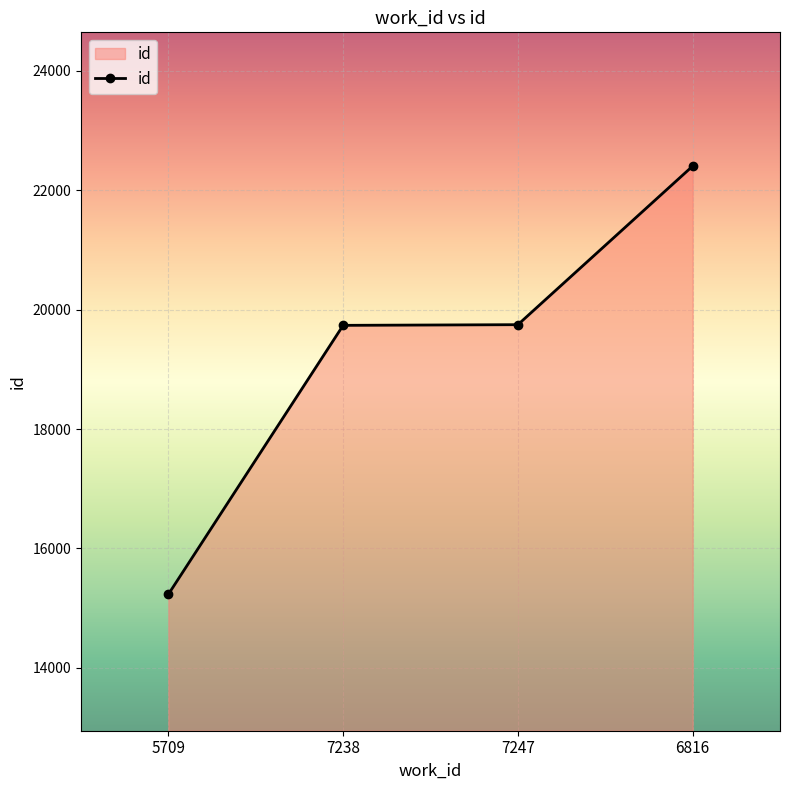

Between 7238 and 5709, which is larger?

7238